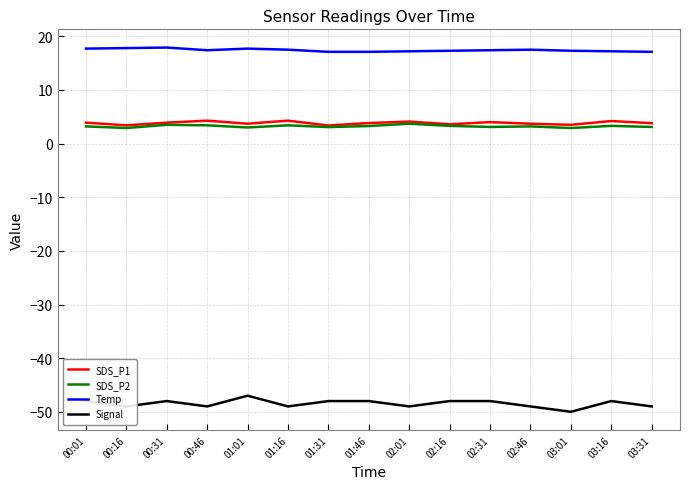

What is the greatest value displayed?

17.9